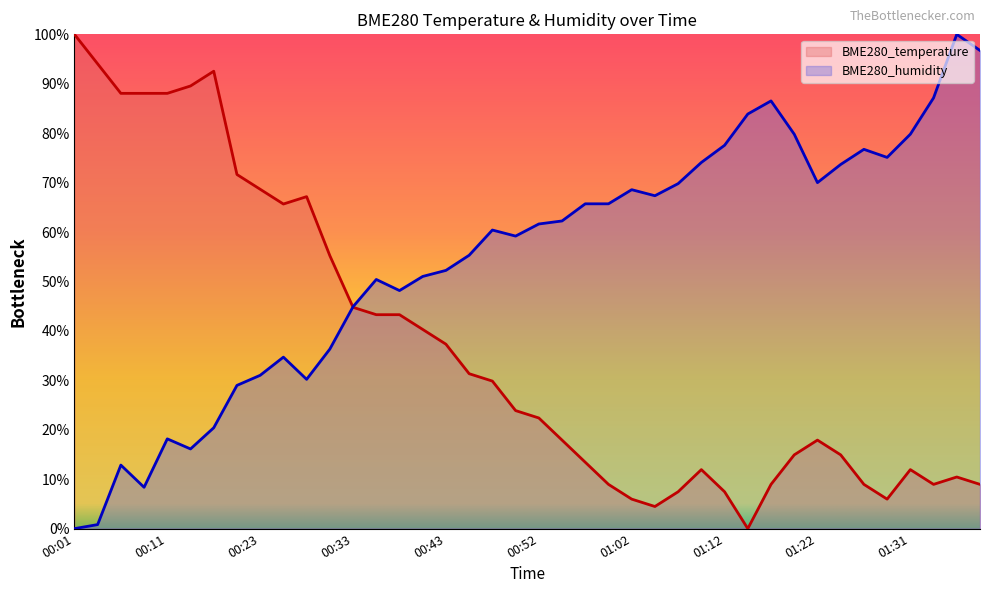

True or false: BME280_temperature has a value of 13.1 at 01:17.

False